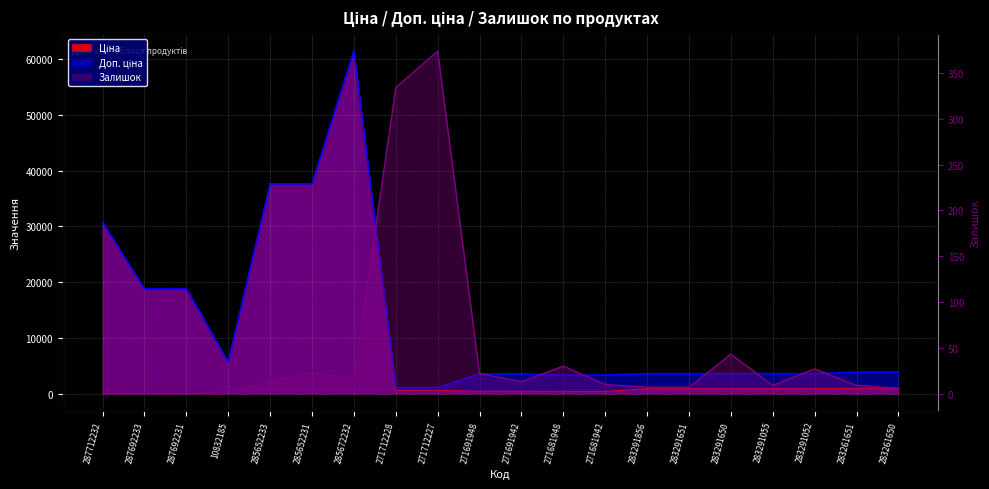

At 271712228, list the series in order from largest to smallest.

Доп. ціна, Ціна, Залишок